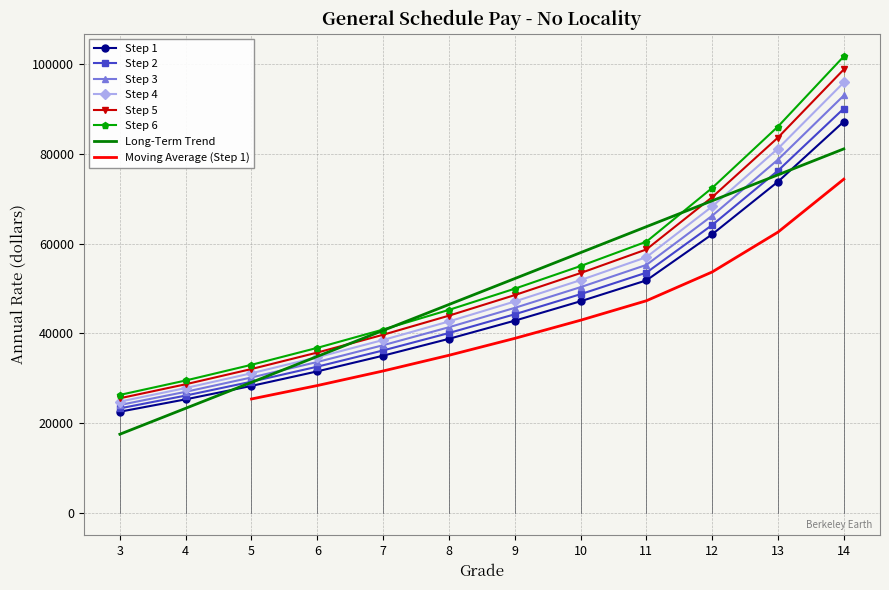

What is the average value of the Step 6 series?

53113